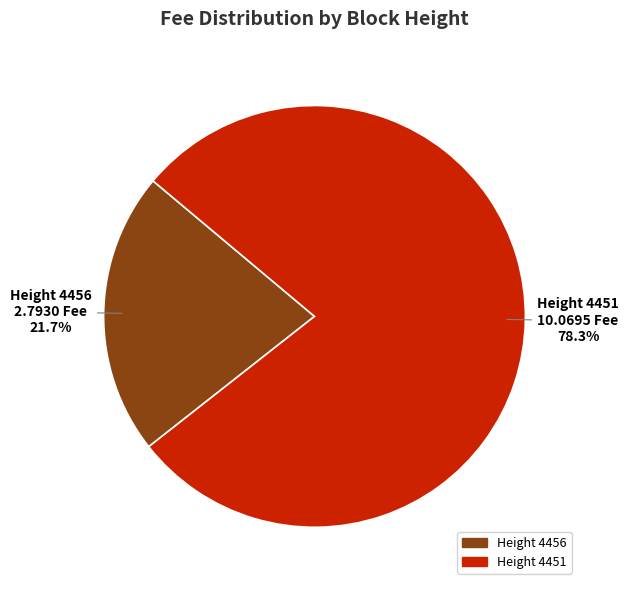

How many segments does this pie chart have?

2